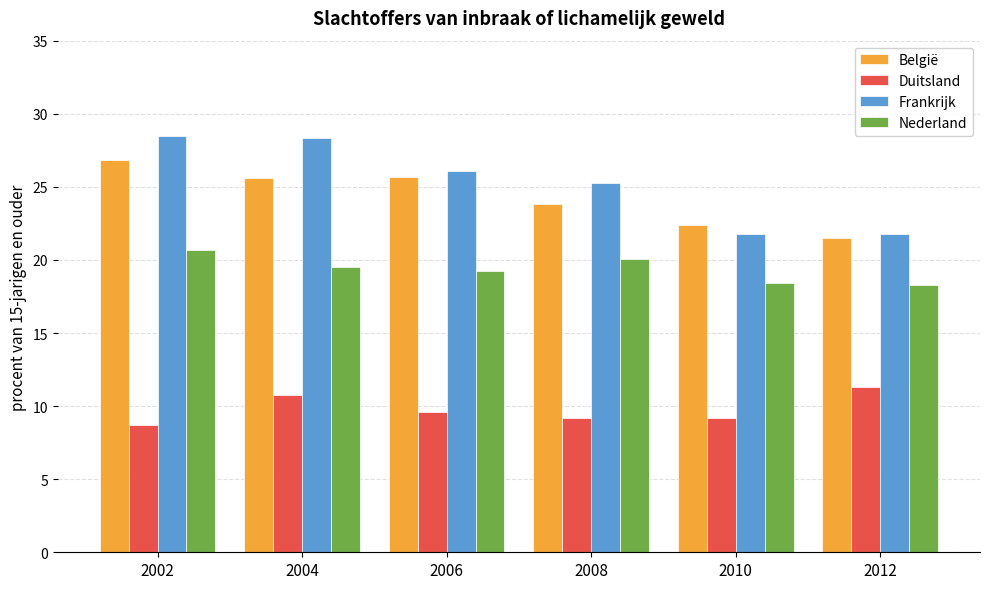

What are all the series names shown in the legend?

België, Duitsland, Frankrijk, Nederland